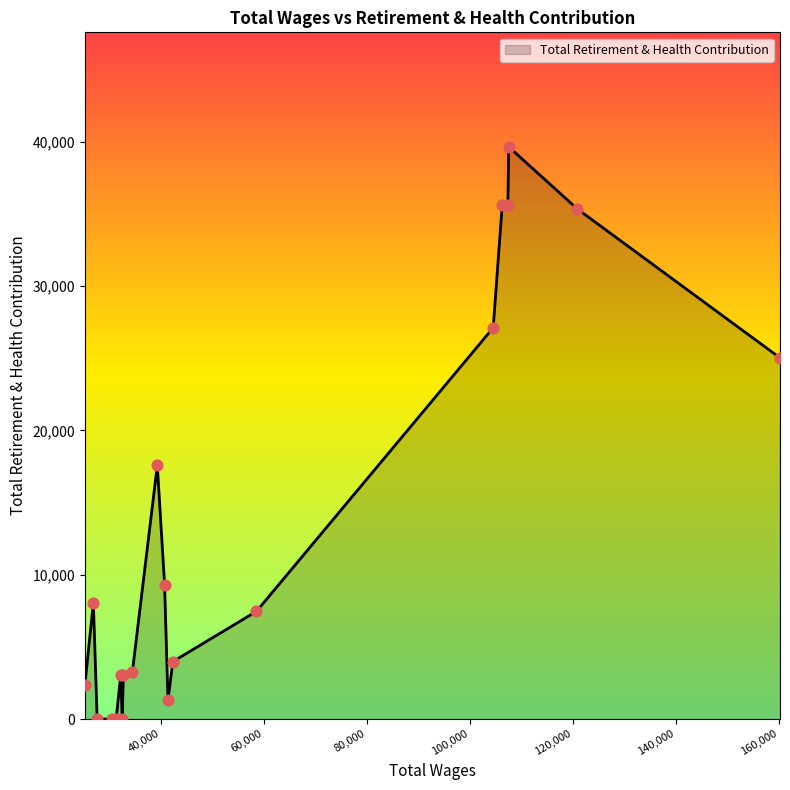

What is the greatest value displayed?

39652